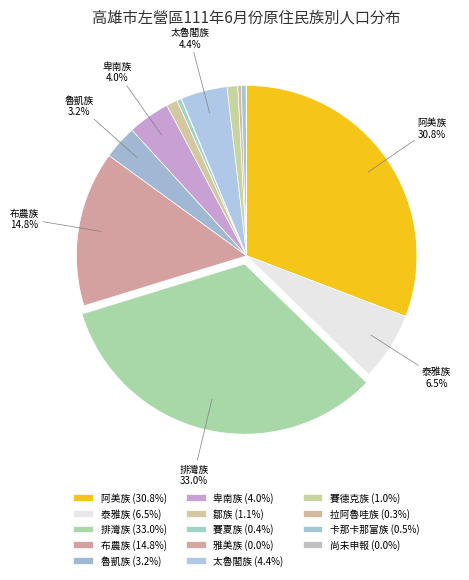

The 賽德克族 slice represents 11% of the pie. True or false?

False